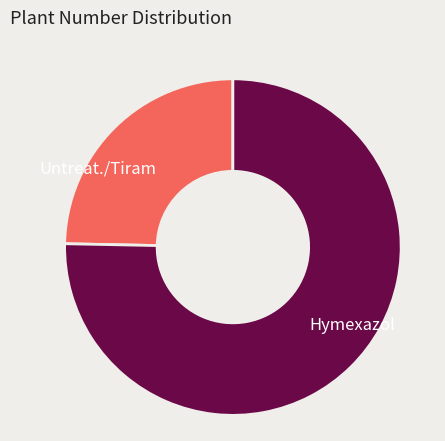

Is there a majority slice in this chart?

Yes